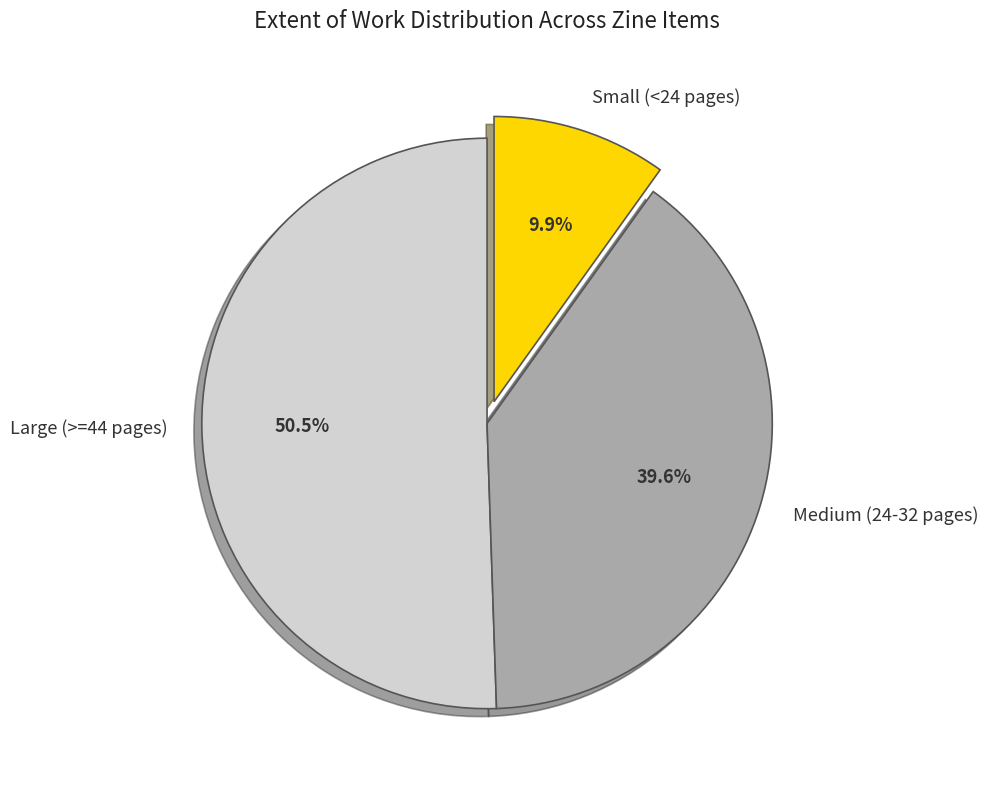

Which slice is the smallest?

Small (<24 pages)